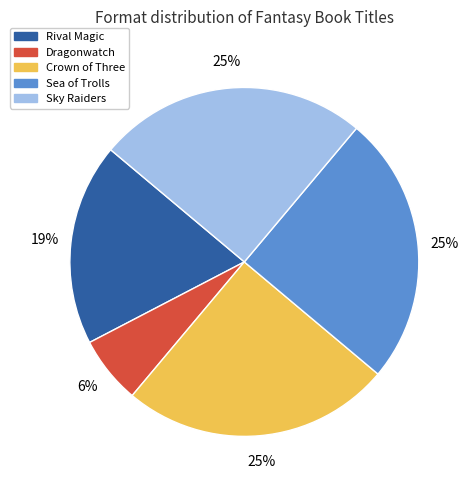

To the nearest percent, what is the average slice percentage?

20%